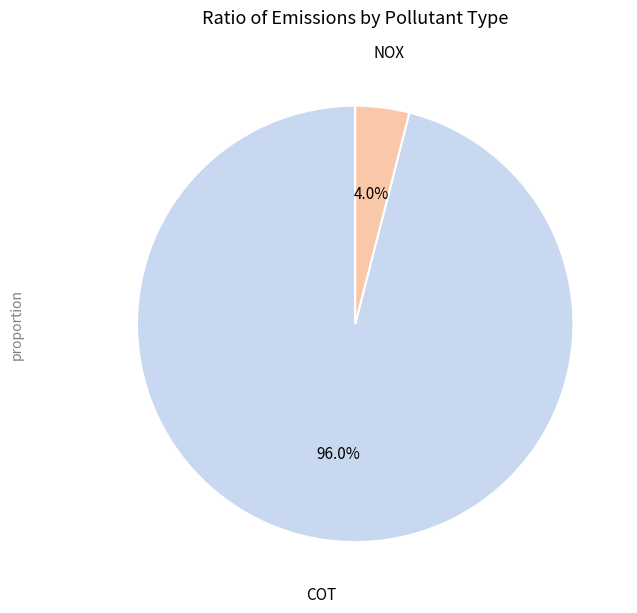

How many segments does this pie chart have?

2